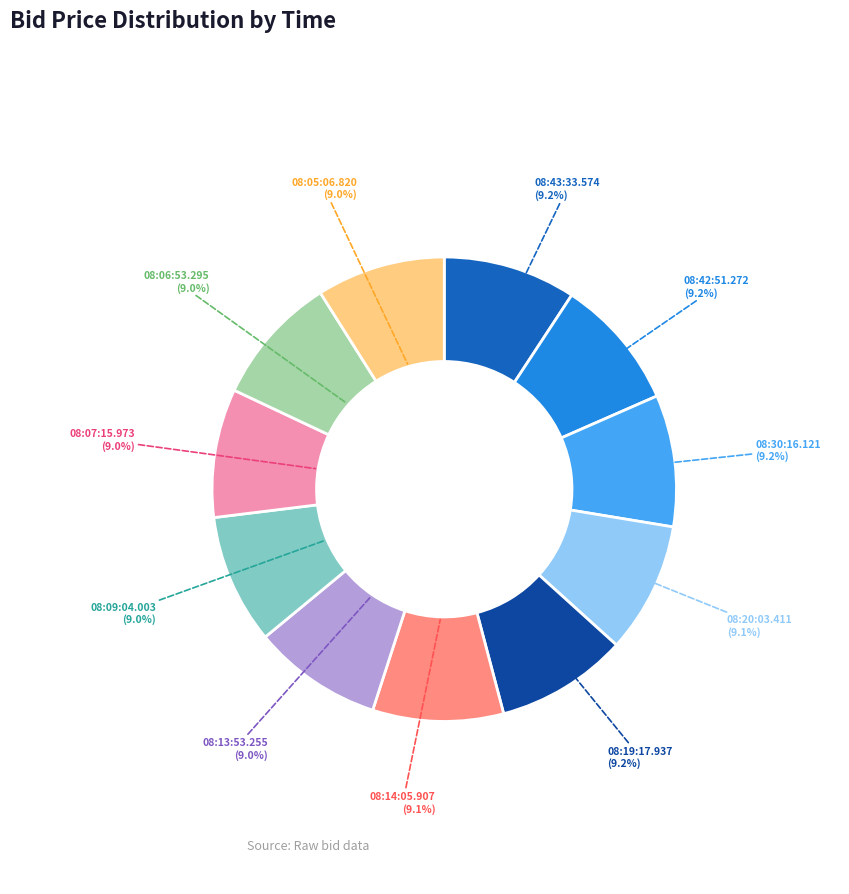

Does any single category account for the majority?

No